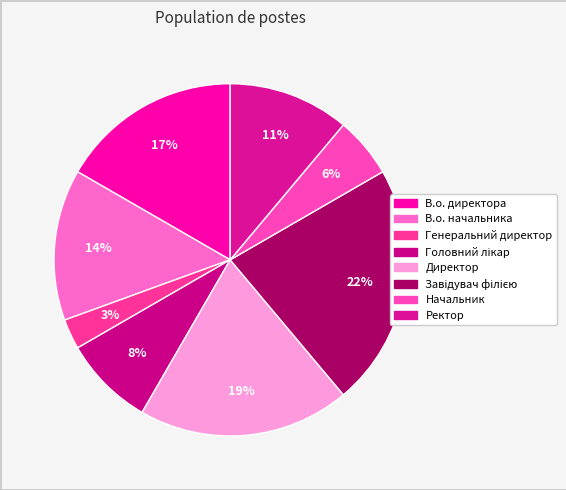

What is the total percentage of Головний лікар and Генеральний директор?

11.1%